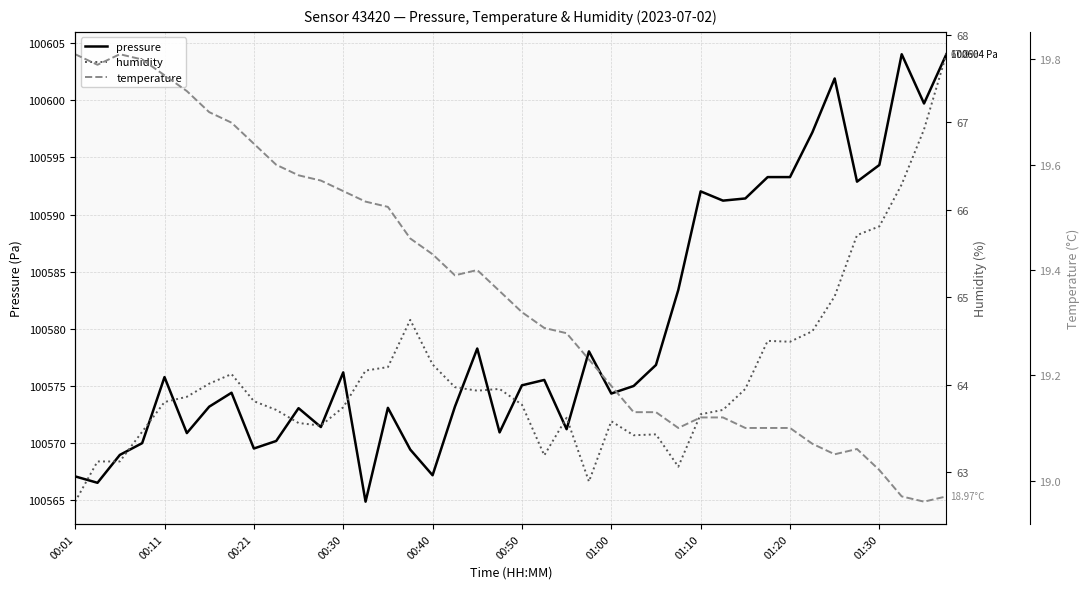

The value of pressure at 00:11 is 100575.8. True or false?

True